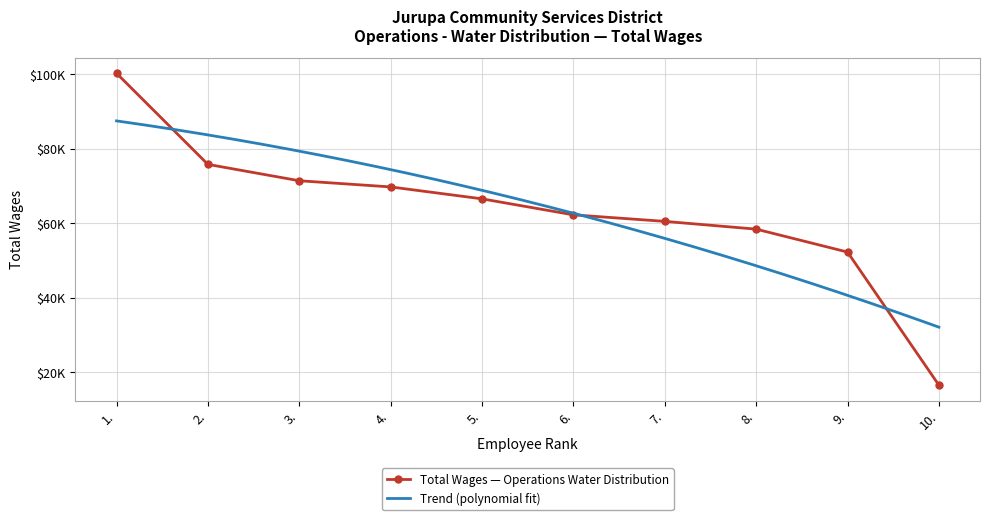

Which category has the lowest value across all series?

10.